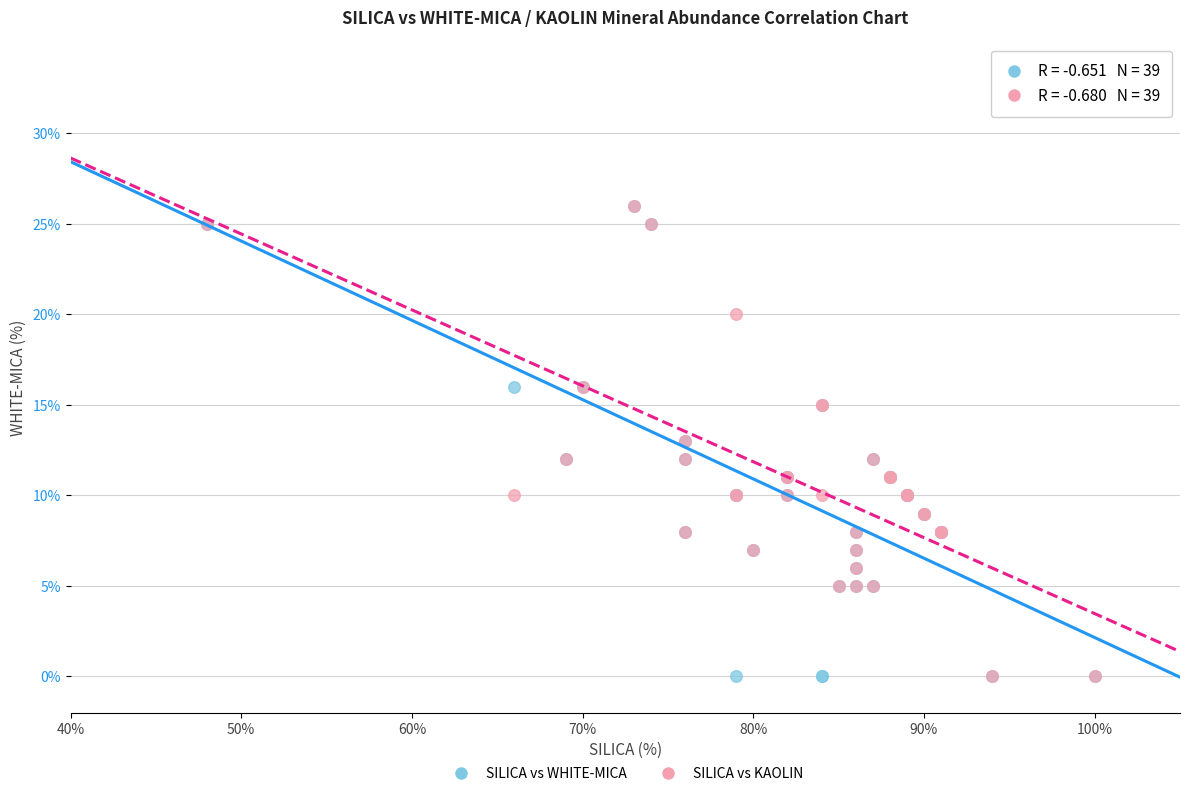

What are all the series names shown in the legend?

SILICA vs WHITE-MICA, SILICA vs KAOLIN